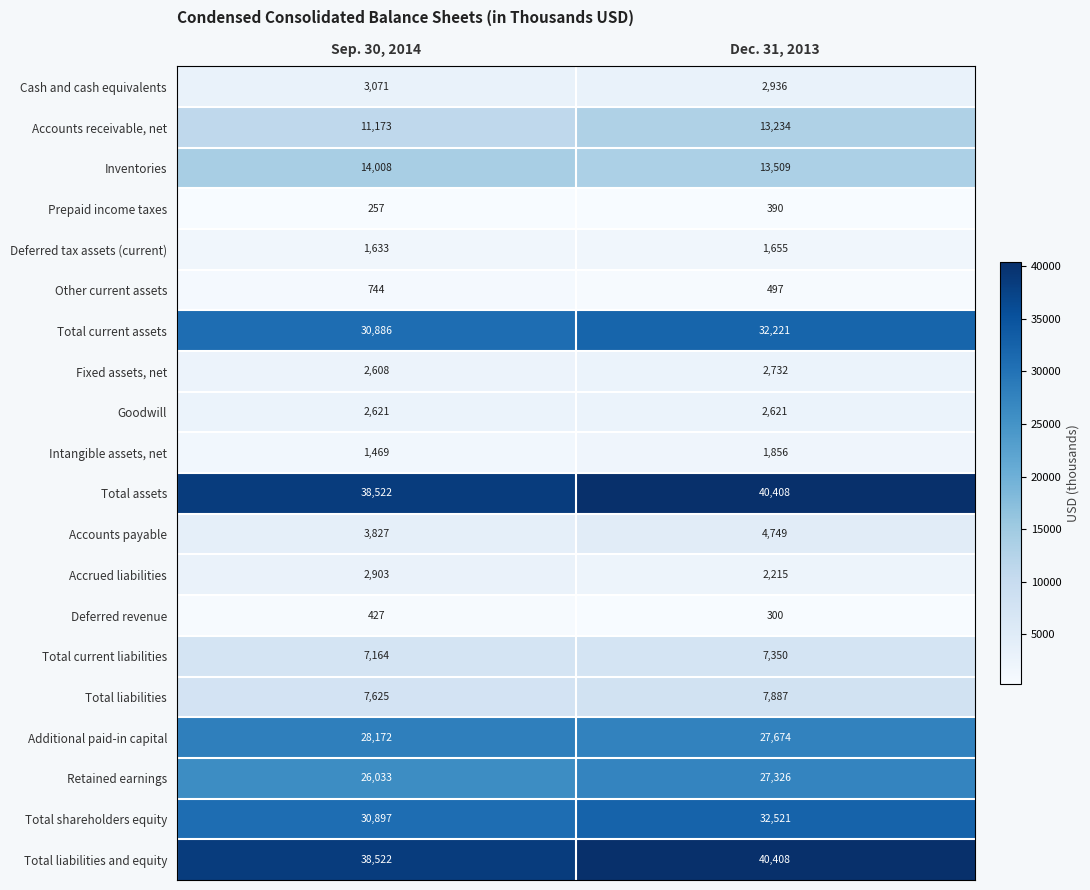

What is the approximate value of Retained earnings at Dec. 31, 2013, to the nearest 50?

27350